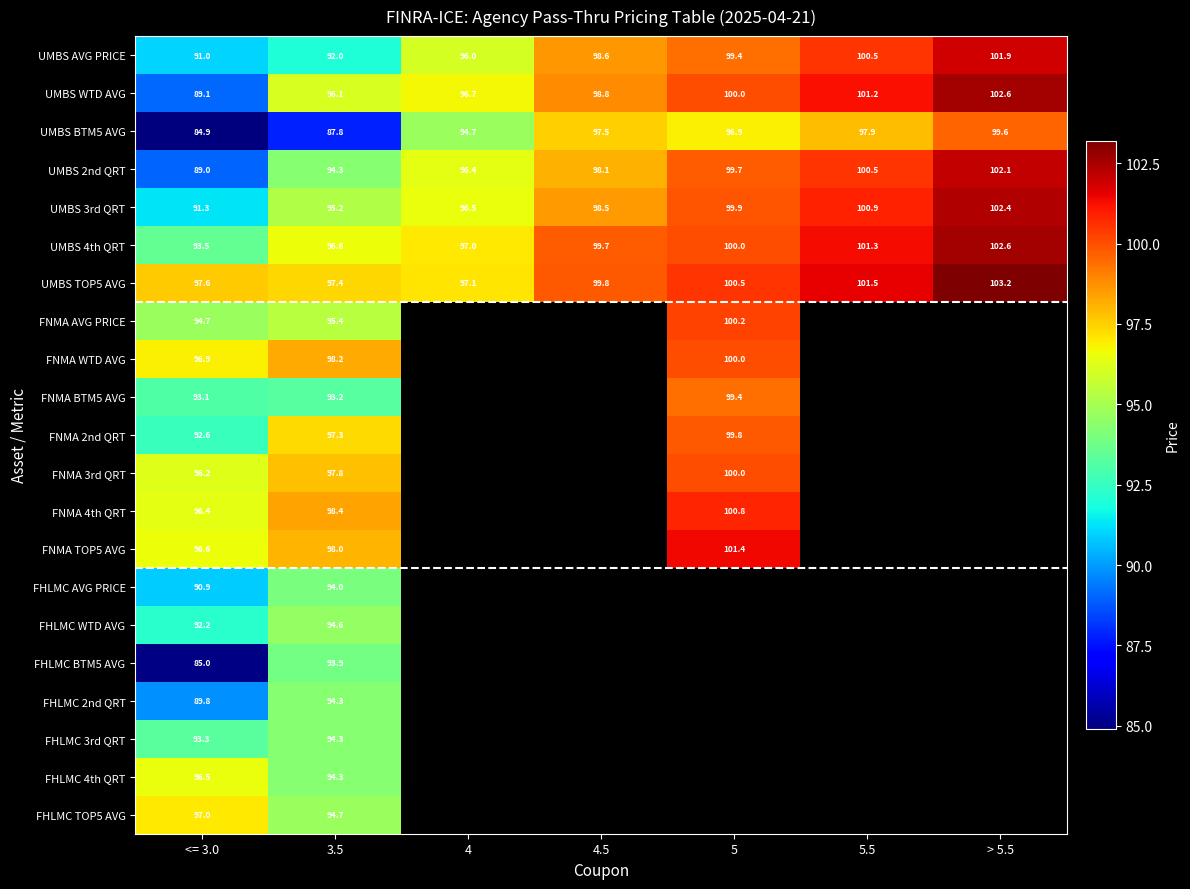

Count the number of categories in the chart.

7